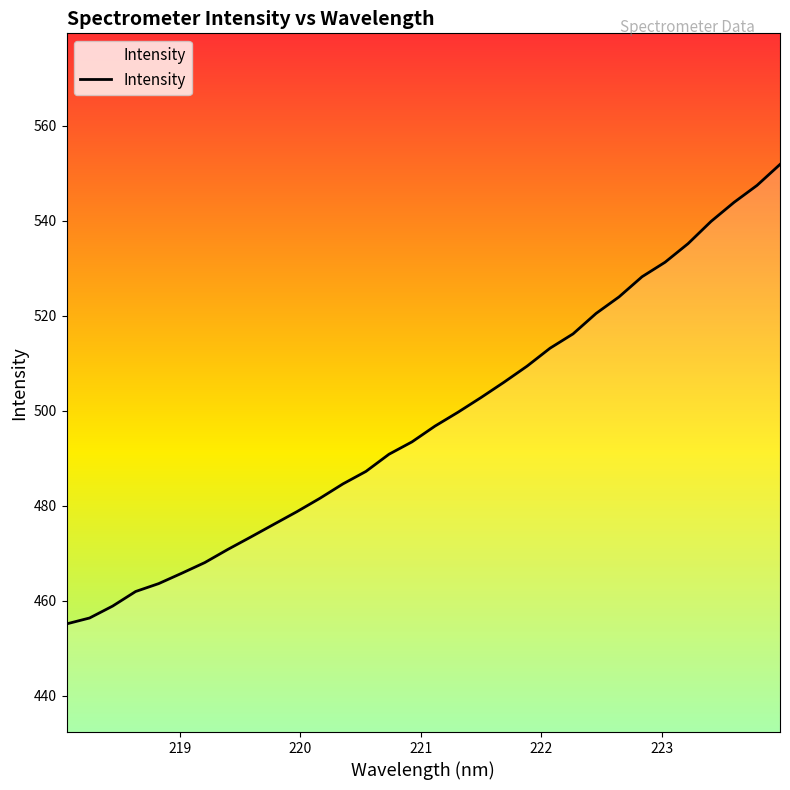

What is the greatest value displayed?

551.9